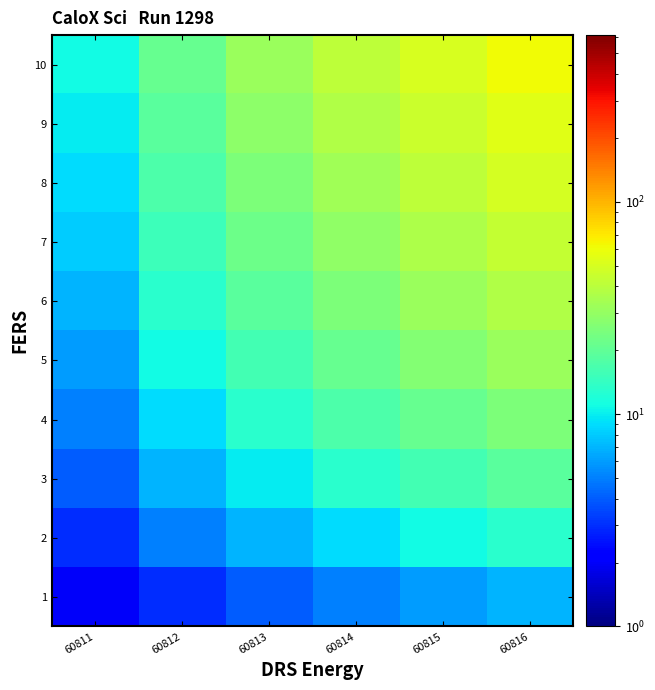

What is the difference between the highest and lowest values at 60811?

9